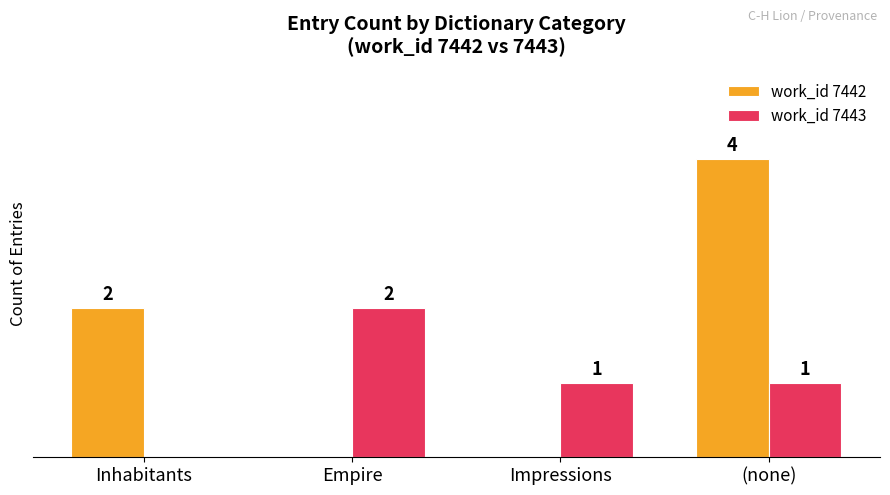

At which category is the sum across all series the highest?

(none)